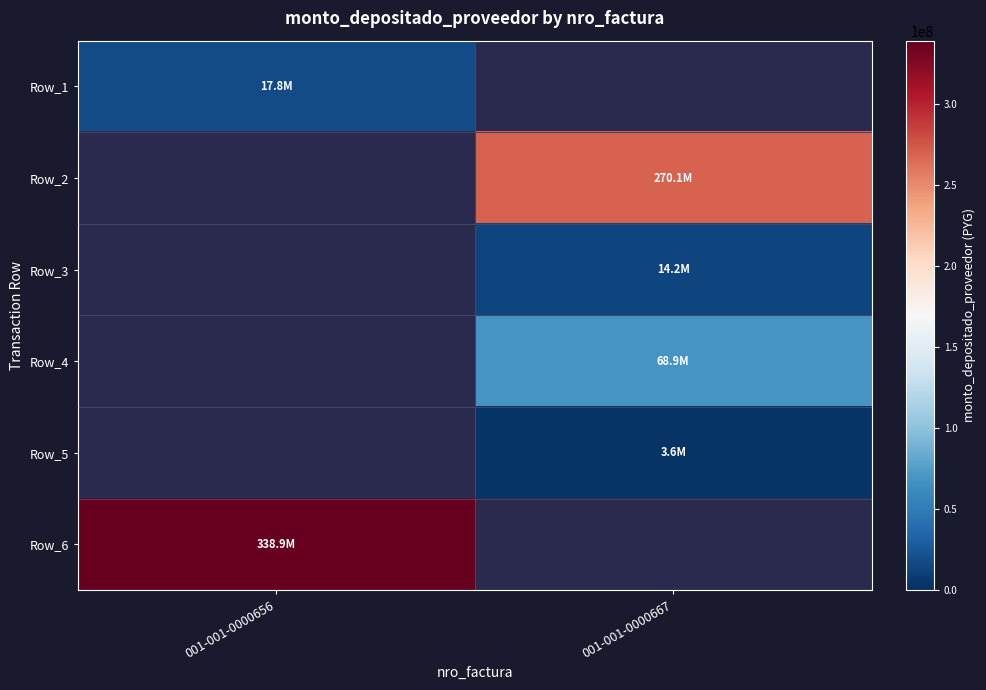

Between 001-001-0000667 and 001-001-0000656, which is larger?

001-001-0000656